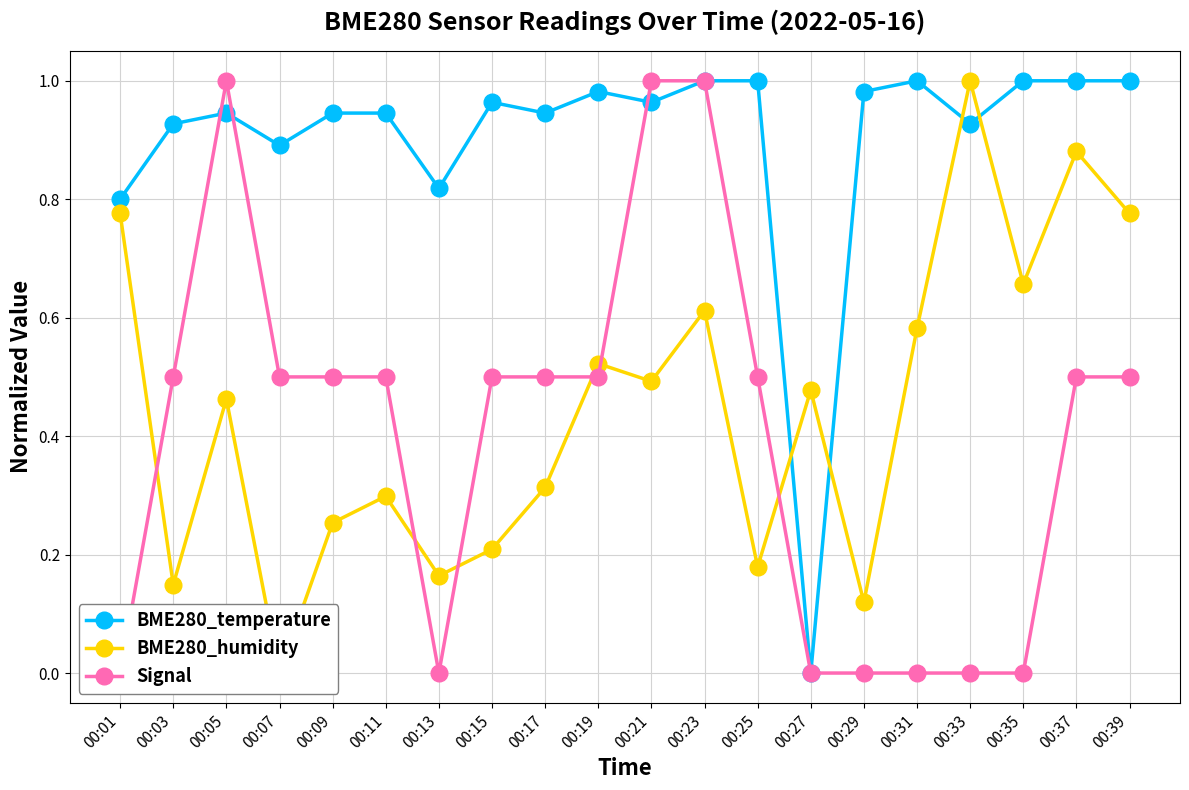

At which category does BME280_temperature reach its first local valley?

00:07